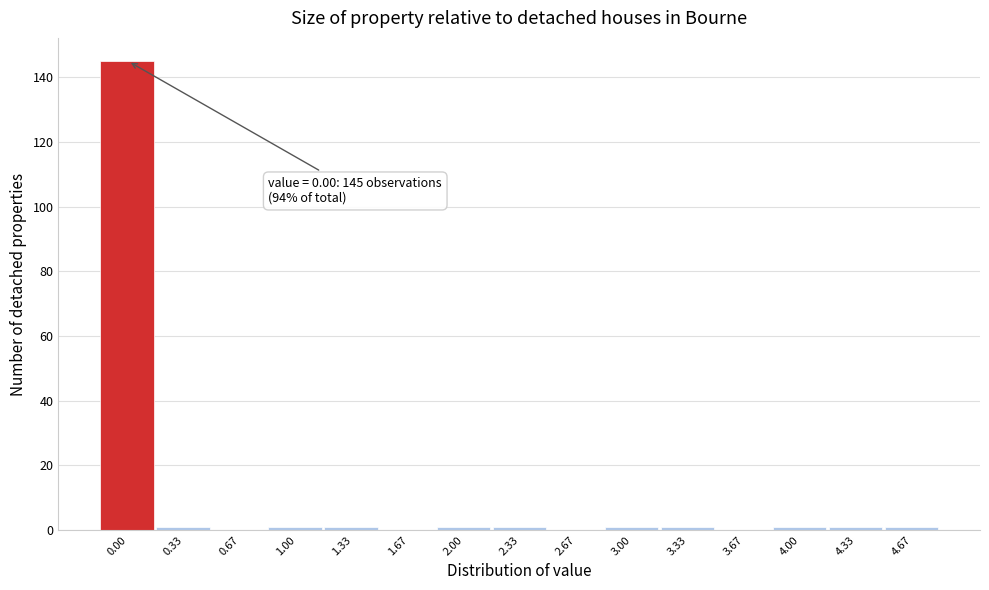

Reading left to right, list all the values displayed in this chart.

0.00=145	0.33=1	0.67=0	1.00=1	1.33=1	1.67=0	2.00=1	2.33=1	2.67=0	3.00=1	3.33=1	3.67=0	4.00=1	4.33=1	4.67=1